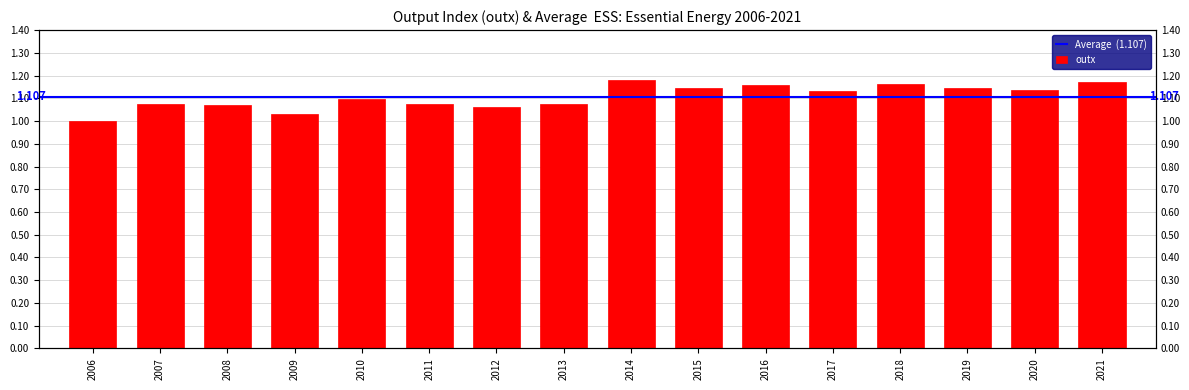

How many bars are there in total?

16